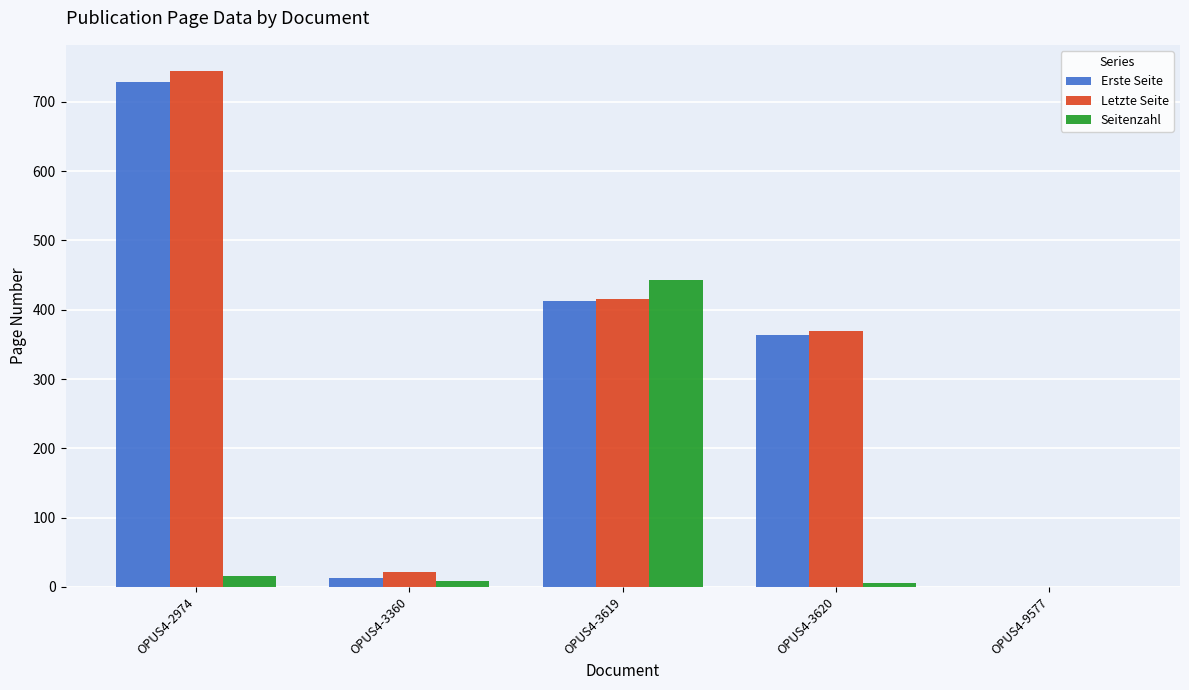

Are the bars grouped side by side (vs. stacked)?

Yes